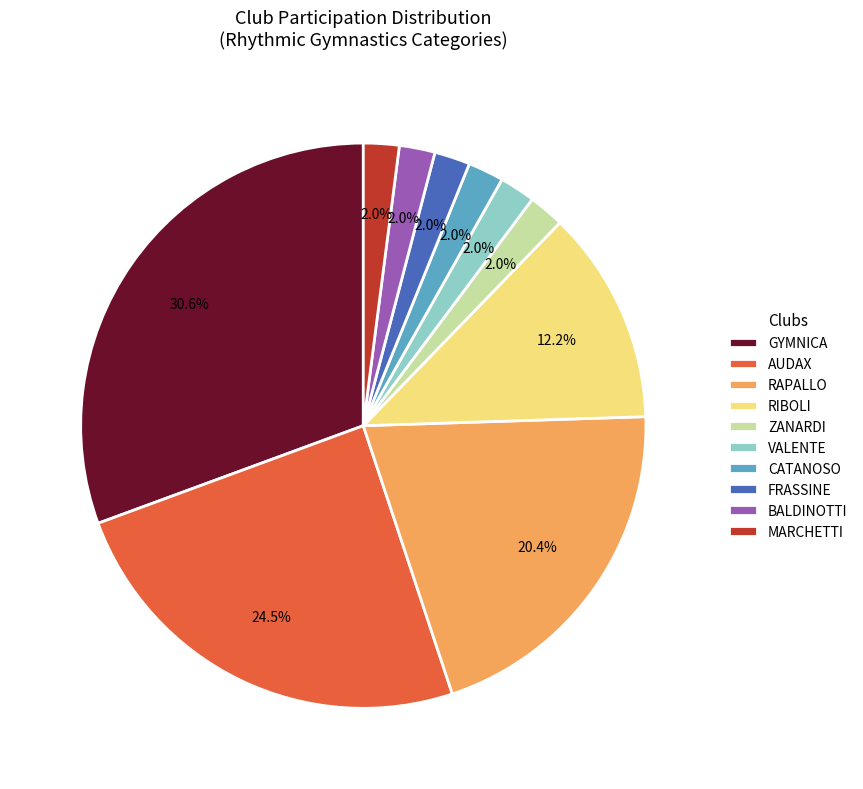

Which slice is the largest?

GYMNICA